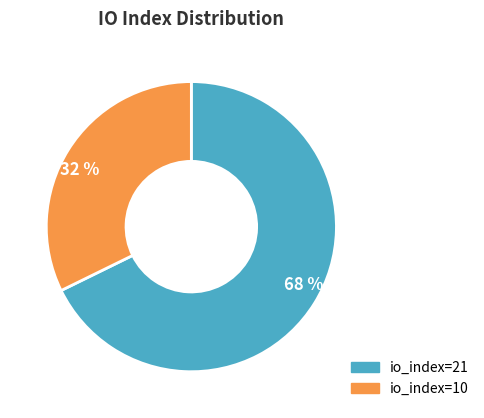

Is the sum of io_index=10 and io_index=21 greater than half?

Yes